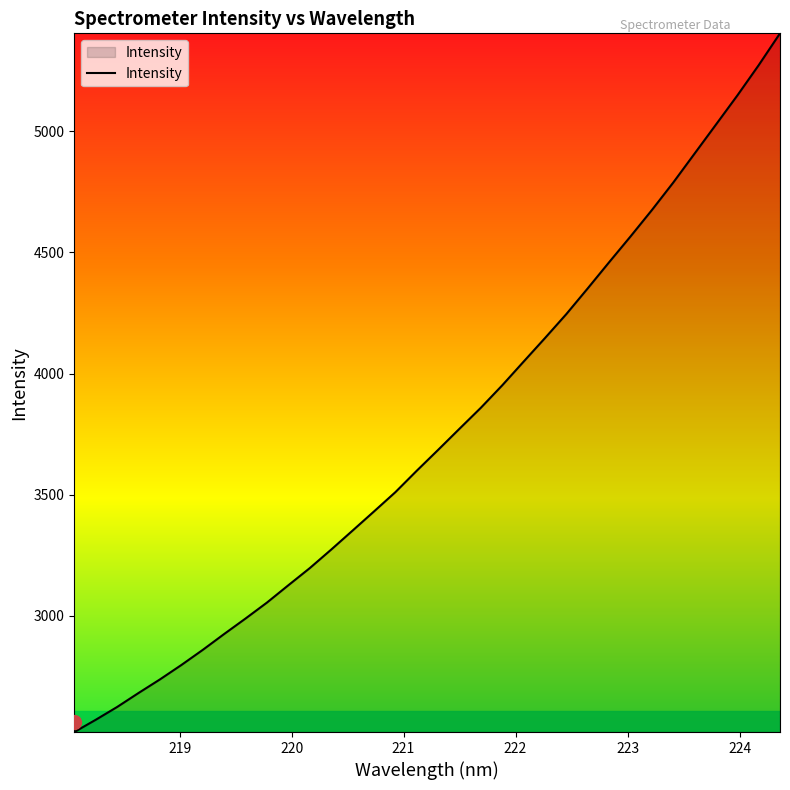

What is the difference between the maximum and minimum values?

2883.8